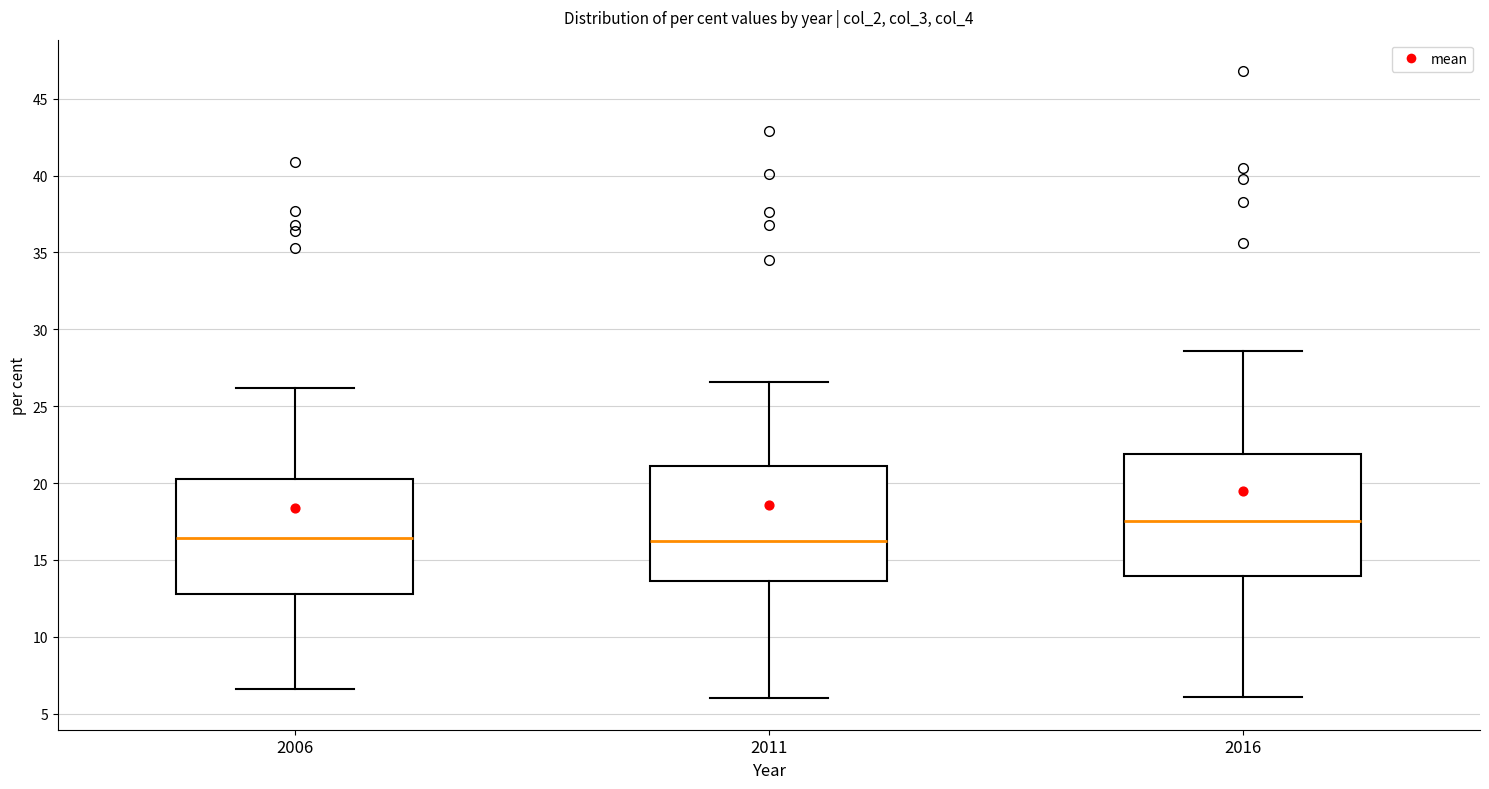

Where does the lower whisker of the box at x = 2006 end on the y-axis? The values are not printed on the chart, so give them approximately, as read against the axis.

6.5